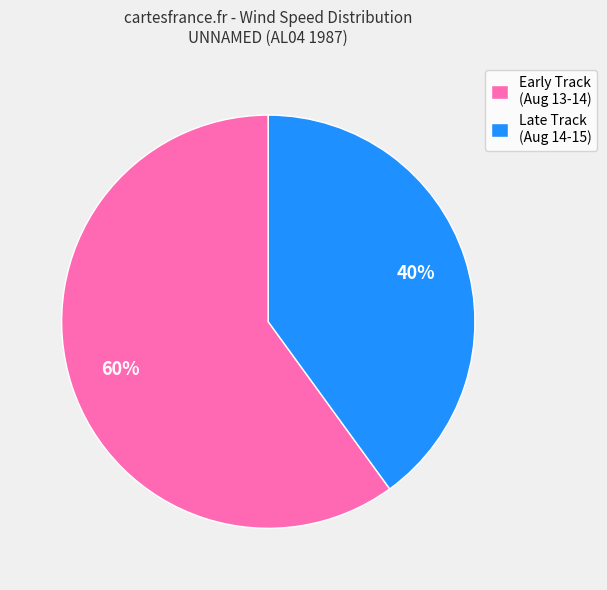

What is the smallest slice in the pie chart?

Late Track (Aug 14-15)